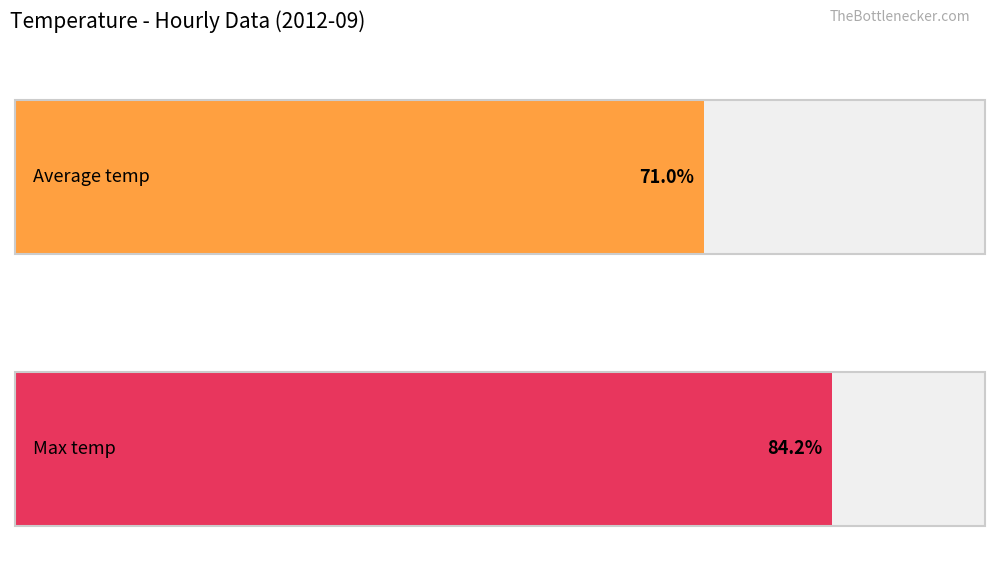

Is the value of Max temp at 07:00 greater than the value of Average temp at 06:00?

Yes